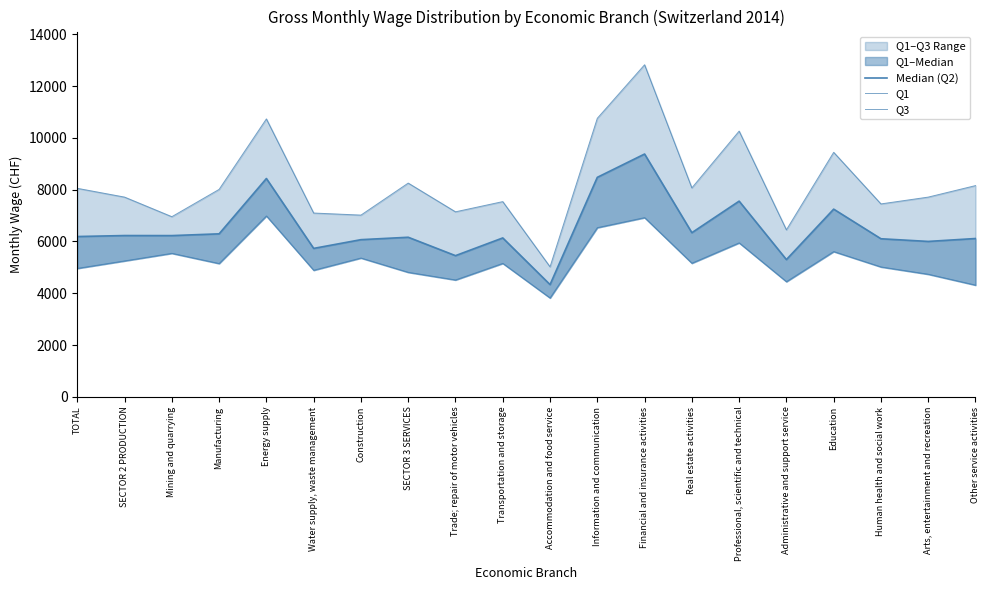

The value of Median (Q2) at Education is 12240. True or false?

False